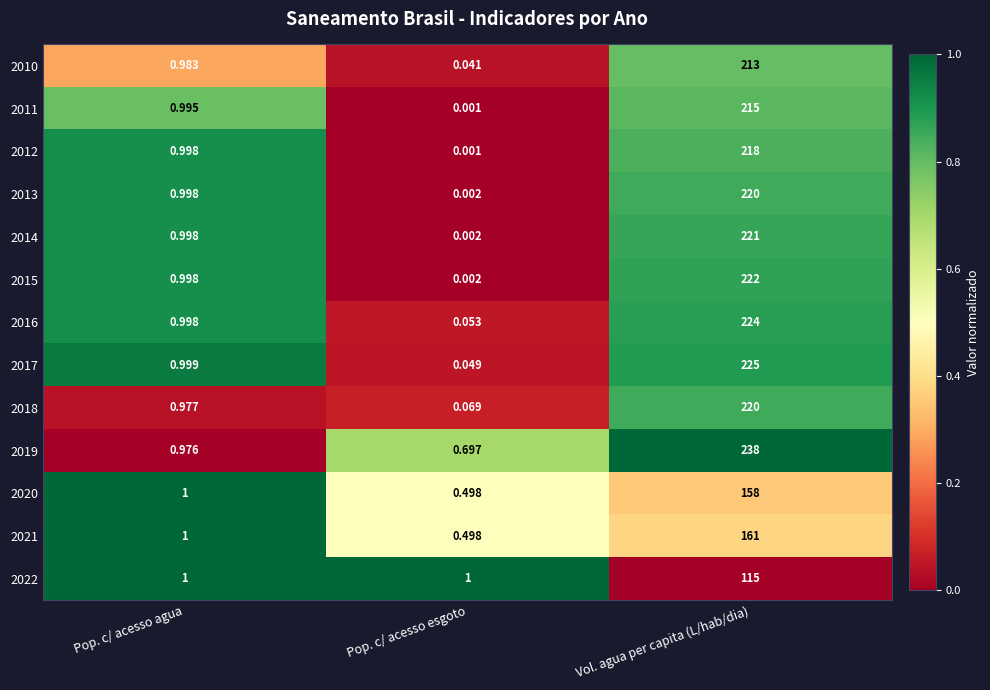

At which label does 2022 reach its peak?

Vol. agua per capita (L/hab/dia)